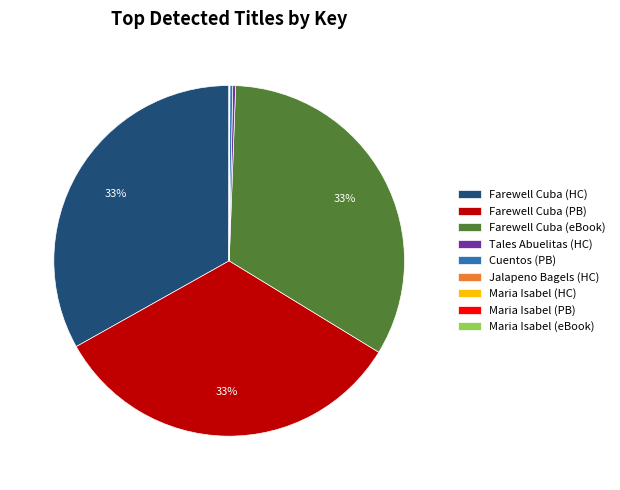

Do Farewell Cuba (PB) and Farewell Cuba (HC) together represent more than half of the pie?

Yes